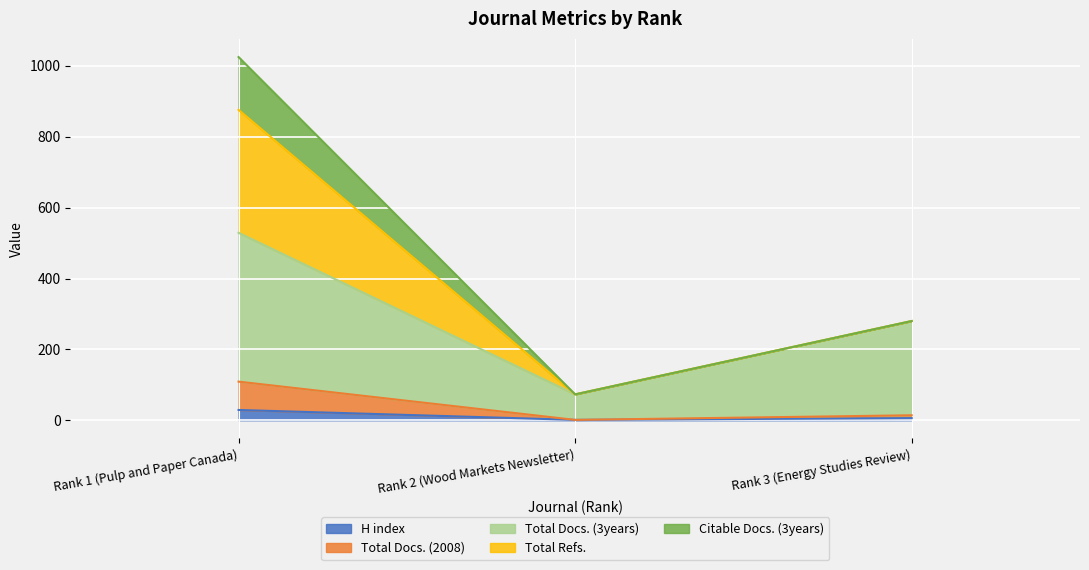

Which series has the widest spread of values?

Total Docs. (3years)